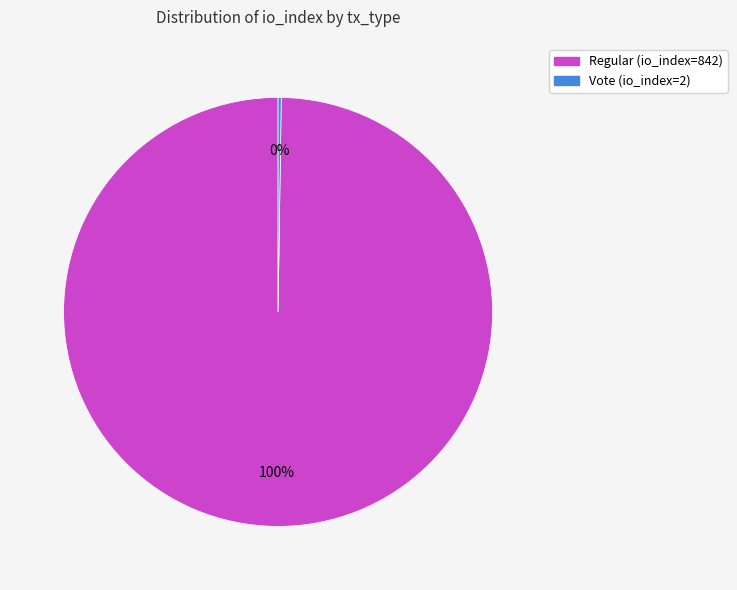

To the nearest percent, what is the difference between the largest and smallest slice percentages?

100%